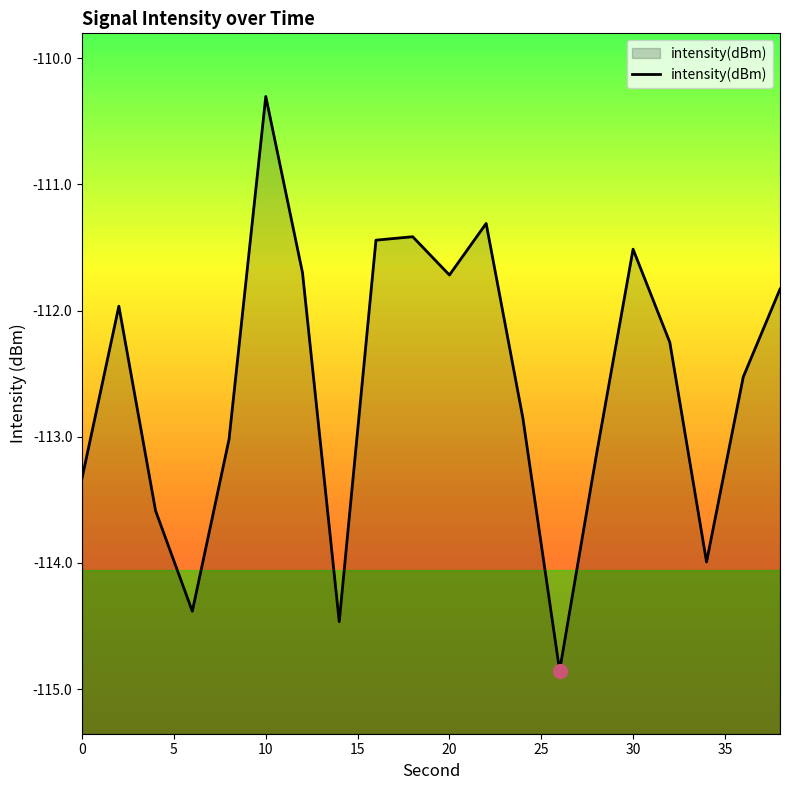

What is the sum of all values?

-2251.6